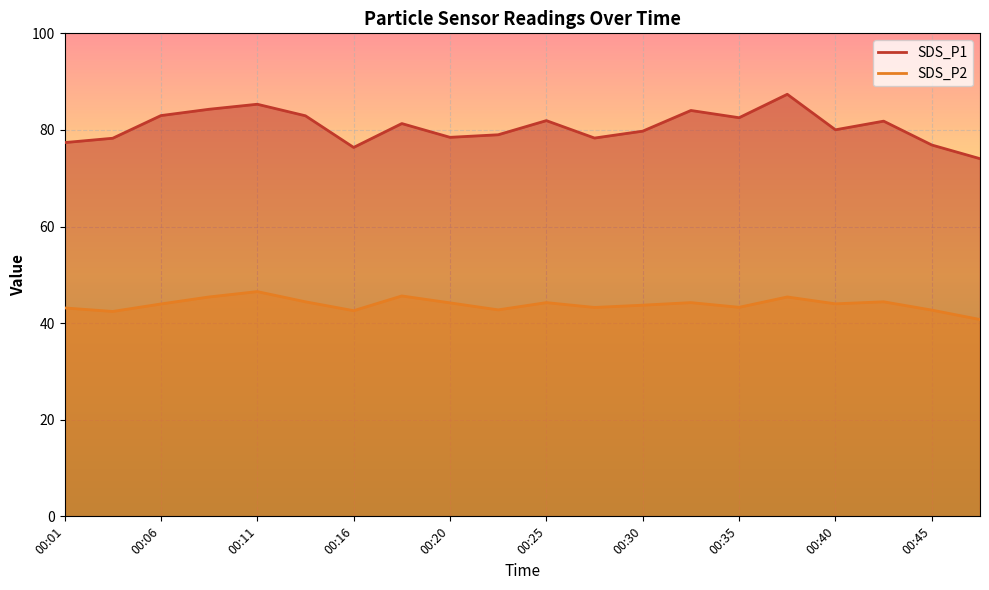

What is the spread (max minus min) of values at 00:20?

34.3